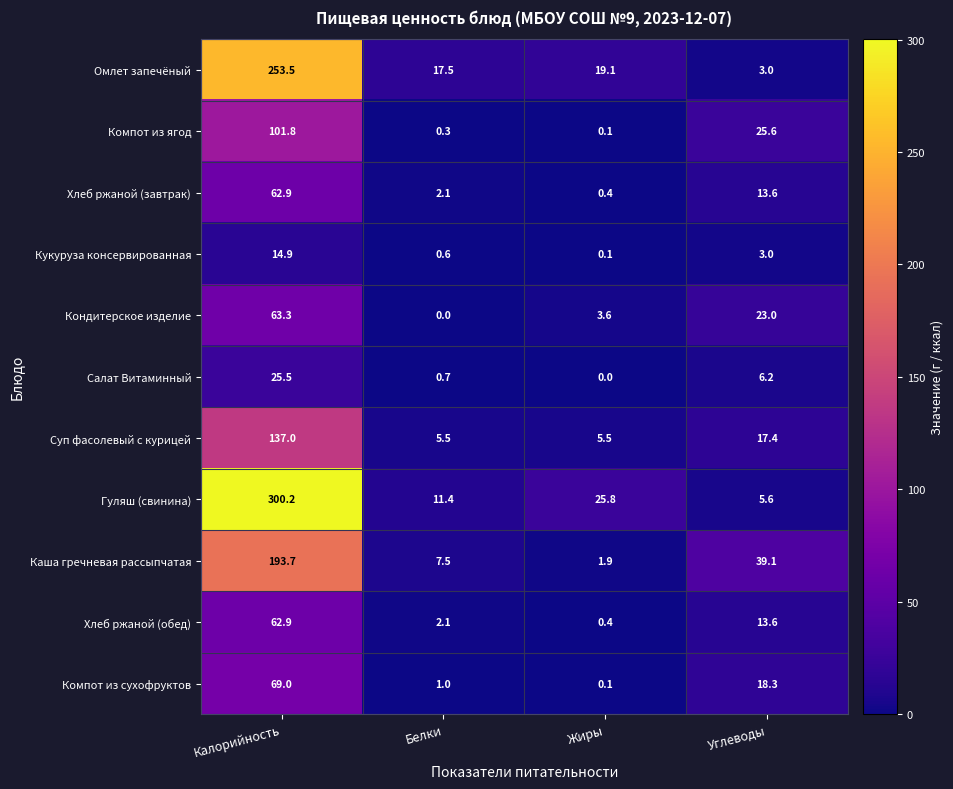

Is it true that Кондитерское изделие equals 5.7 at Жиры?

False